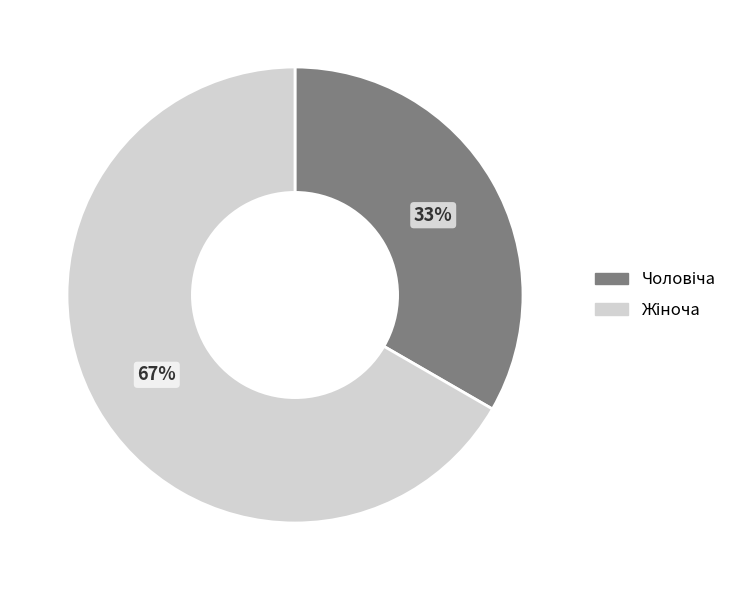

Does any single category account for the majority?

Yes